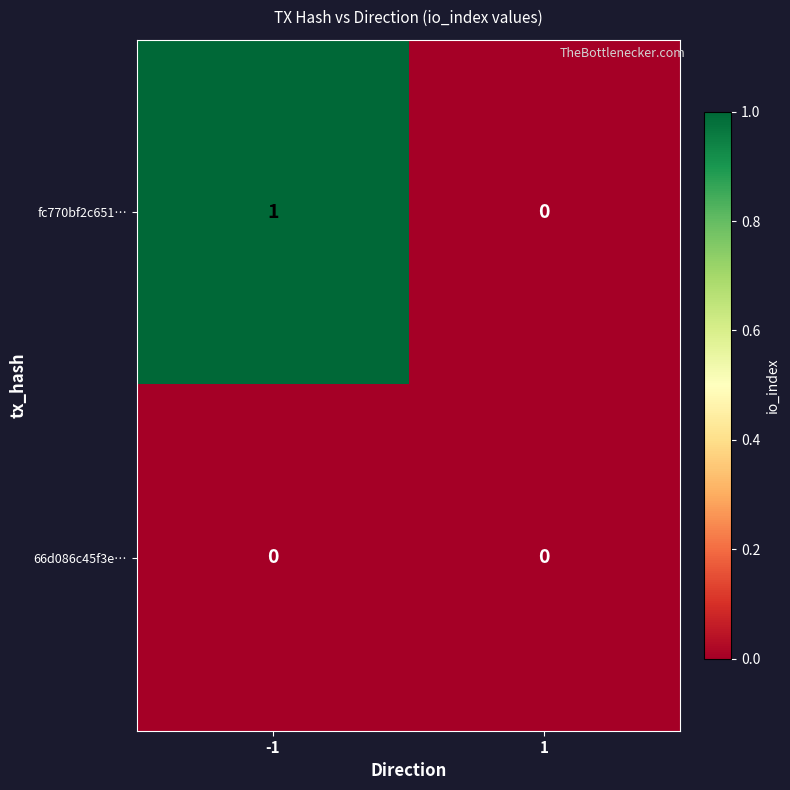

At which category is the sum across all series the highest?

-1